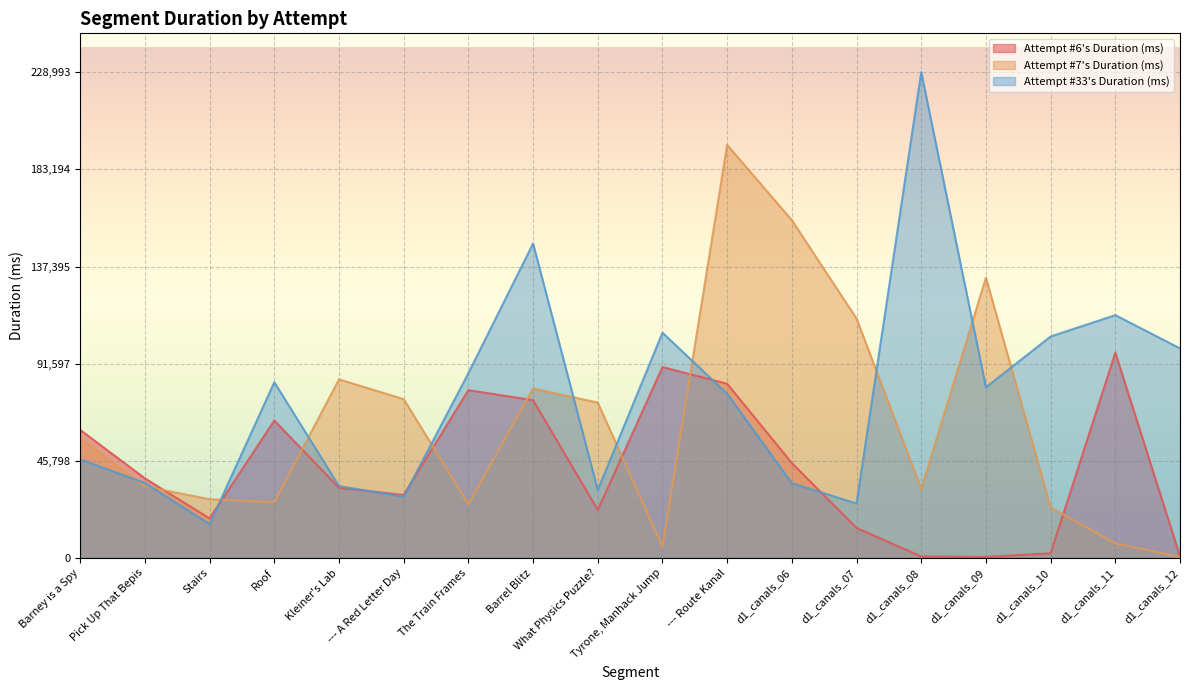

True or false: Attempt #33's Duration (ms) and Attempt #7's Duration (ms) cross at least once.

True